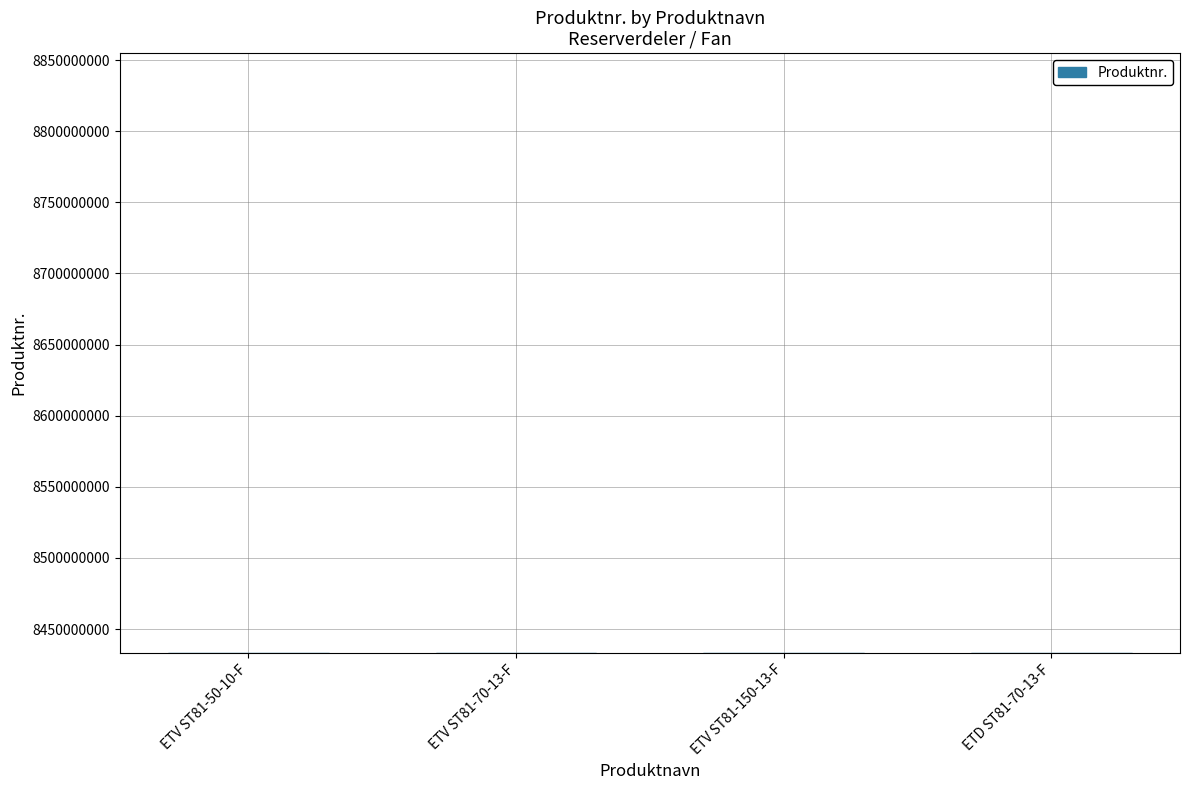

What is the greatest value displayed?

8433215605